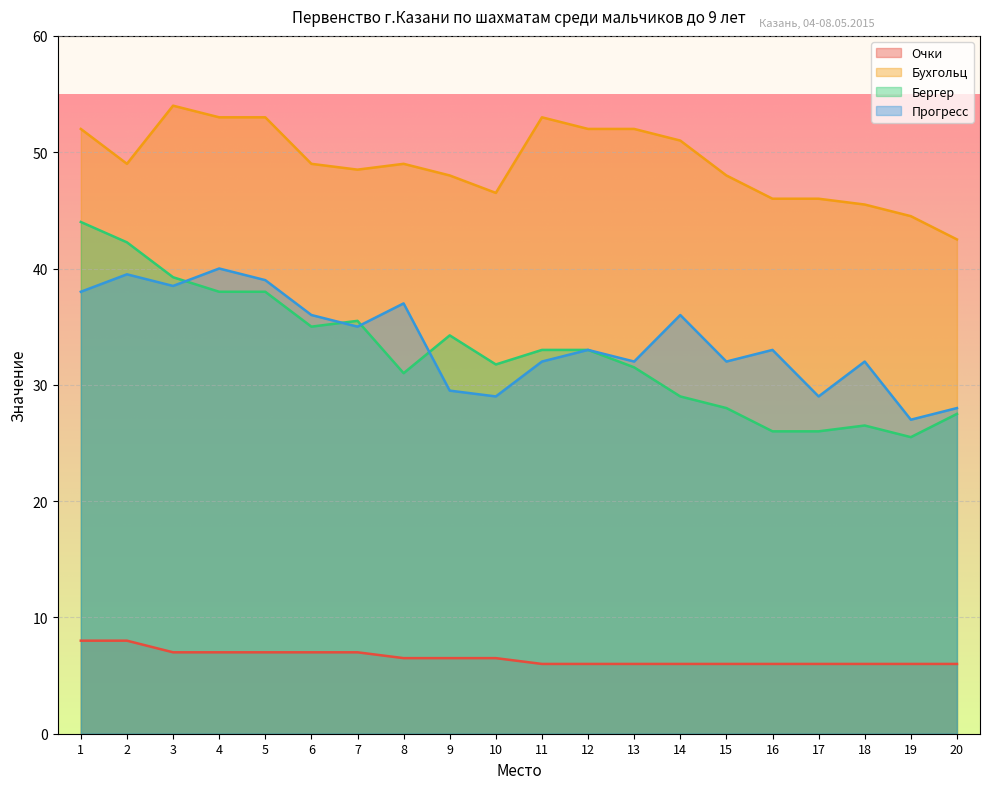

At which label is Очки closest to 7?

3